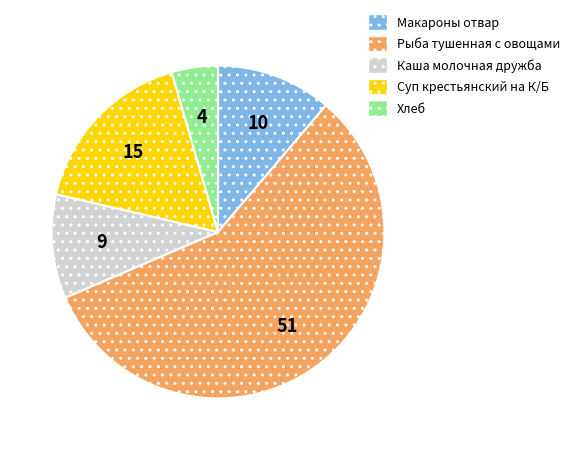

Is the sum of Макароны отвар and Хлеб greater than half?

No